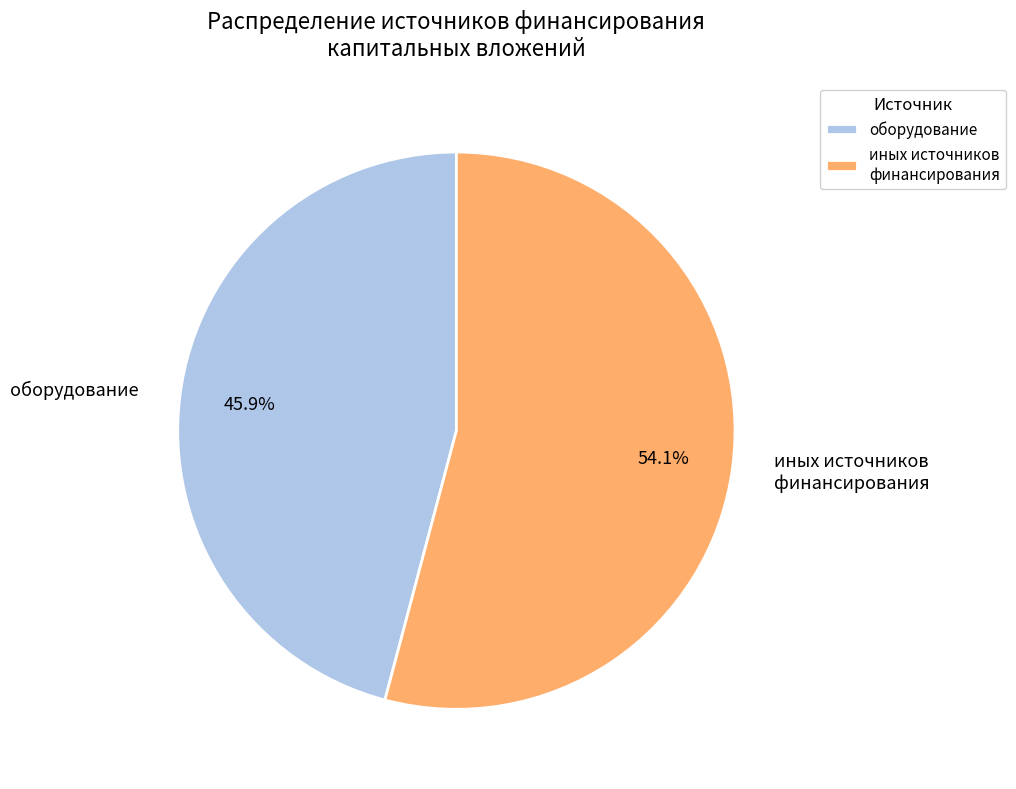

Which category has the biggest portion of the pie?

иных источников финансирования